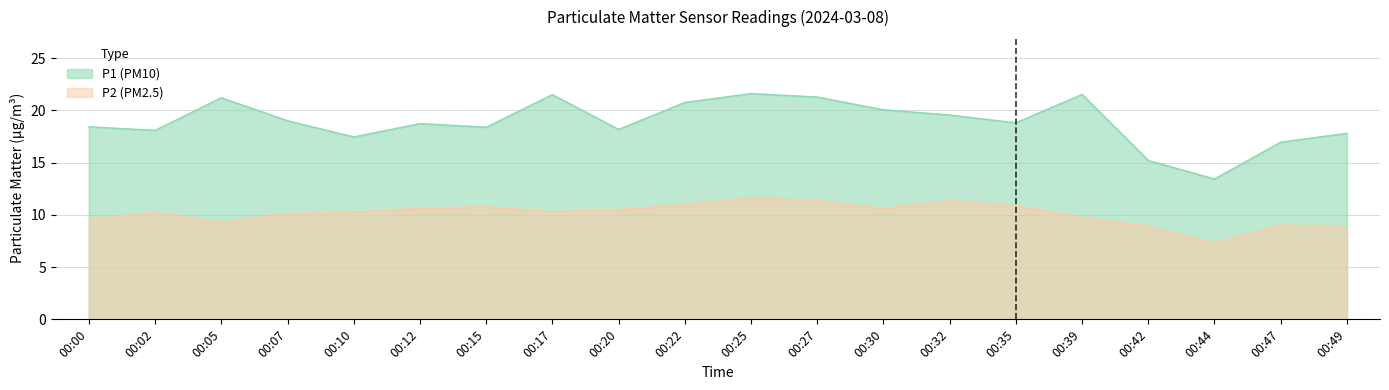

What value does the P1 series have at 00:25?

21.6